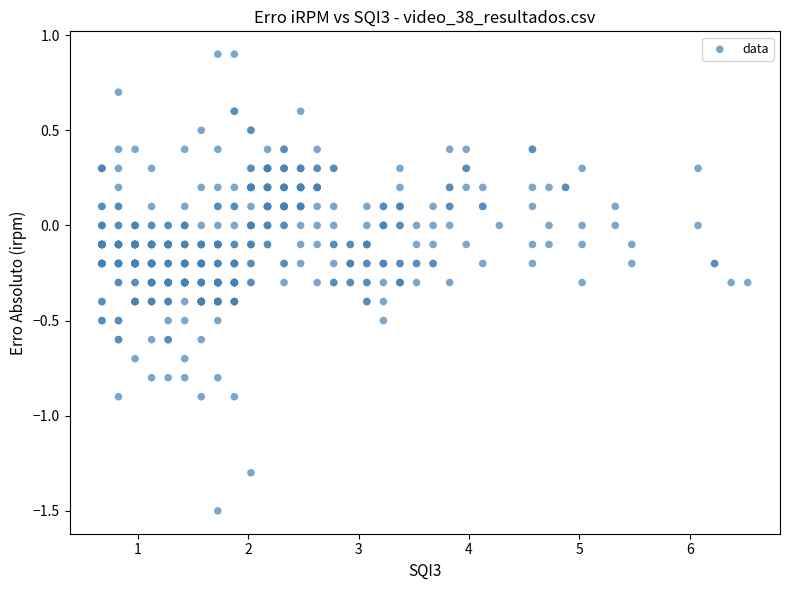

What is the range of Y values (max minus min)?

2.4